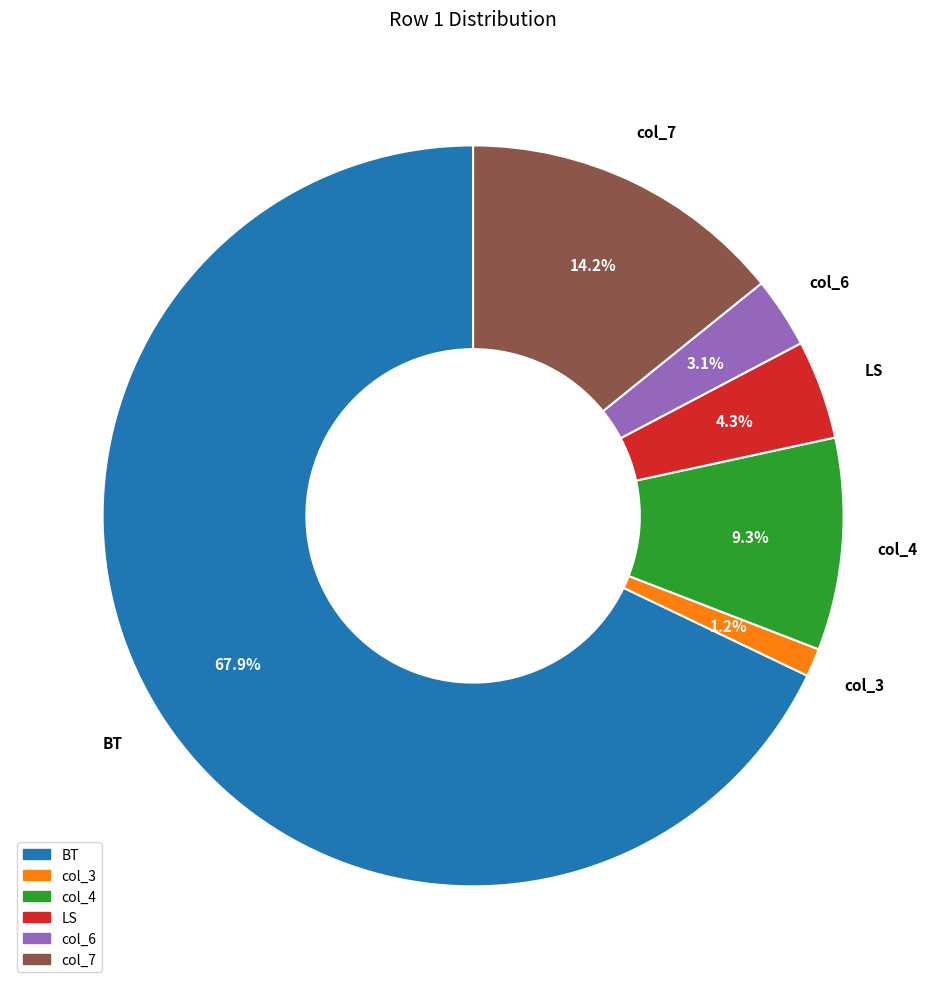

Which category has the biggest portion of the pie?

BT